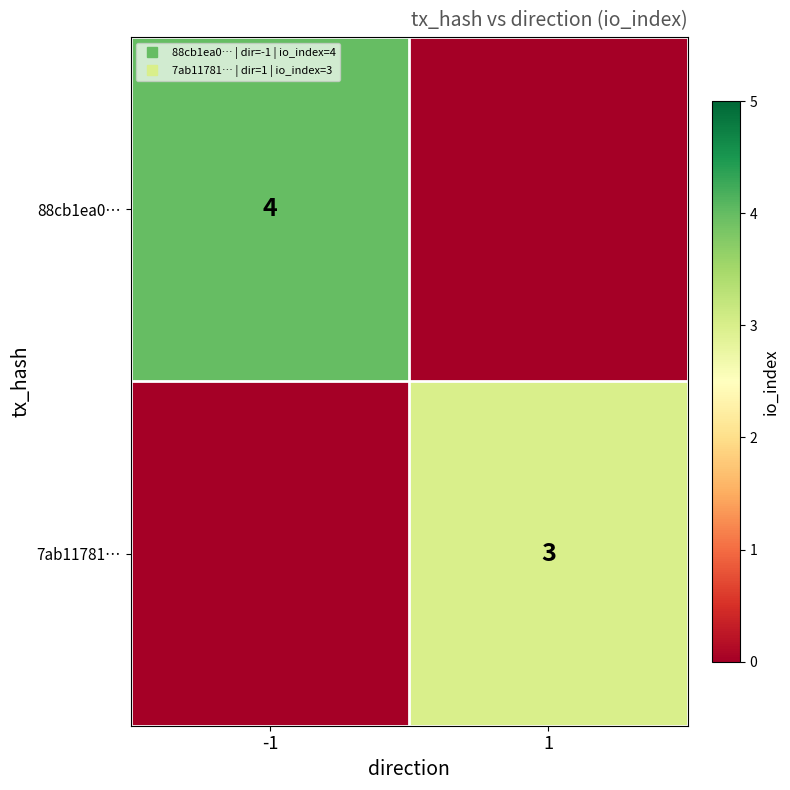

List the labels in order of 7ab11781… value, smallest first.

-1, 1